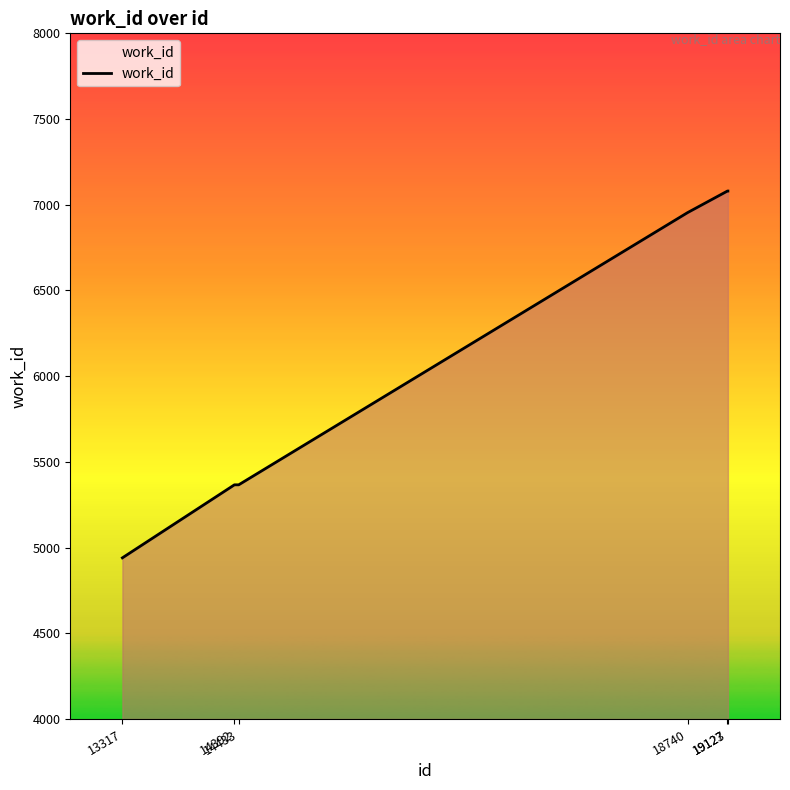

The chart shows a value of 9644 at 18740. True or false?

False